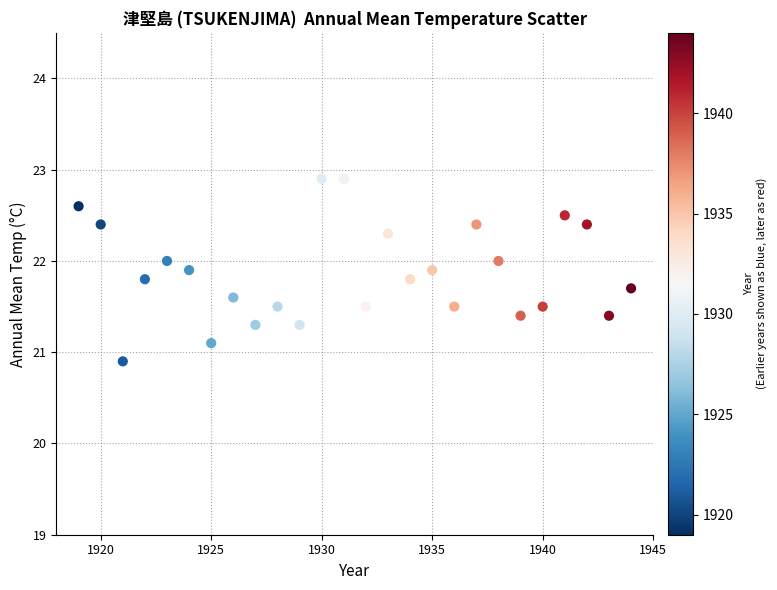

What is the range of X values (max minus min)?

25.0